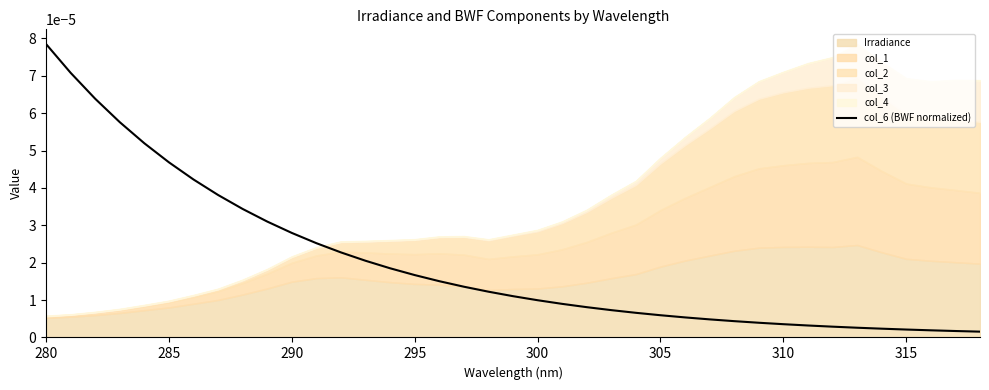

Which label corresponds to the largest value in the chart?

280